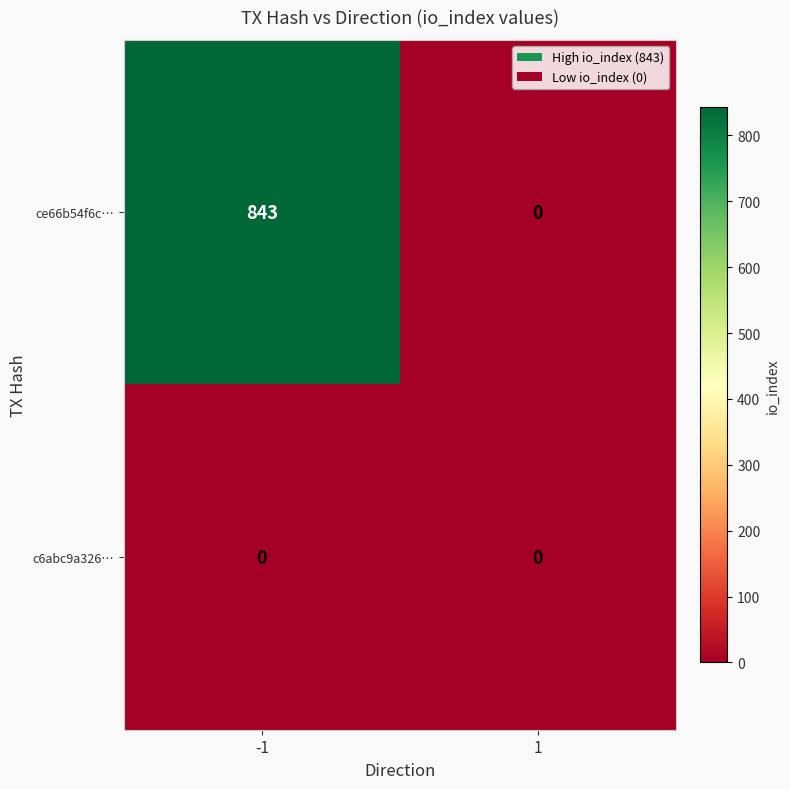

Reading left to right, what are all the values shown in this chart?

ce66b54f6c…: -1=843	1=0
c6abc9a326…: -1=0	1=0